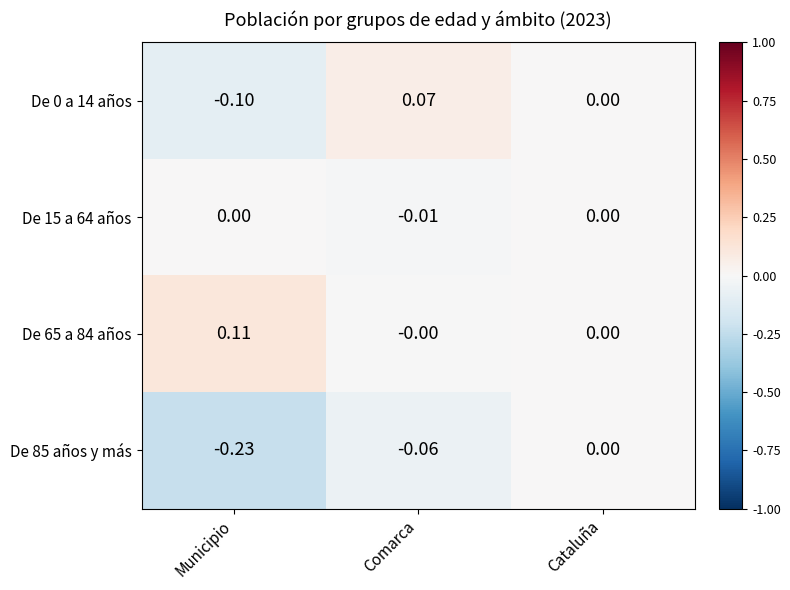

List the labels in order of De 85 años y más value, largest first.

Cataluña, Comarca, Municipio